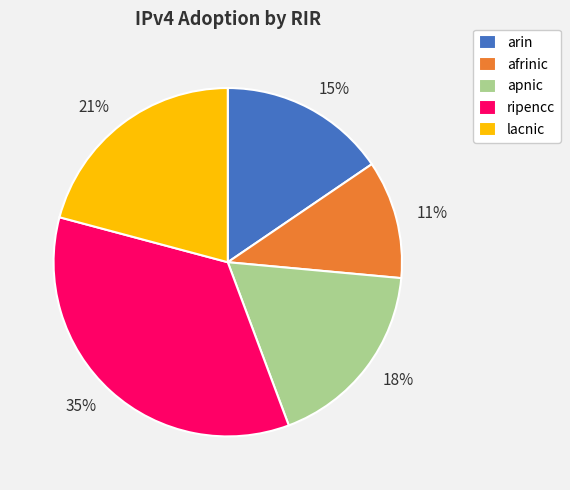

To the nearest percent, what percentage of the pie is apnic?

18%